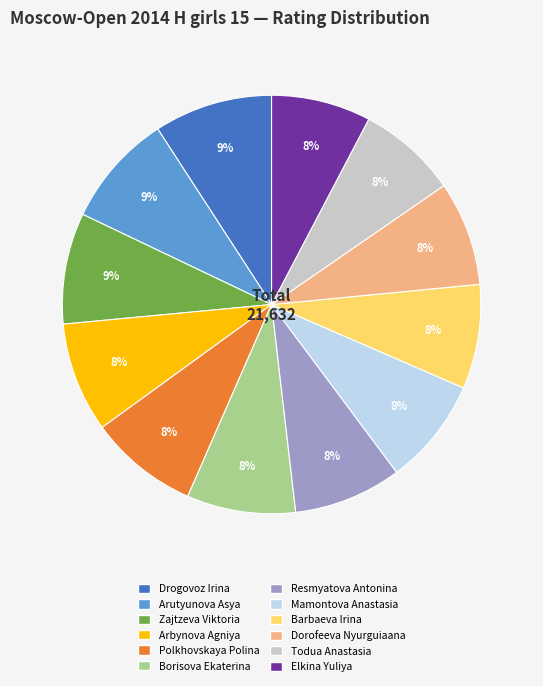

Approximately how many times larger is the value at Mamontova Anastasia compared to Borisova Ekaterina?

1.0